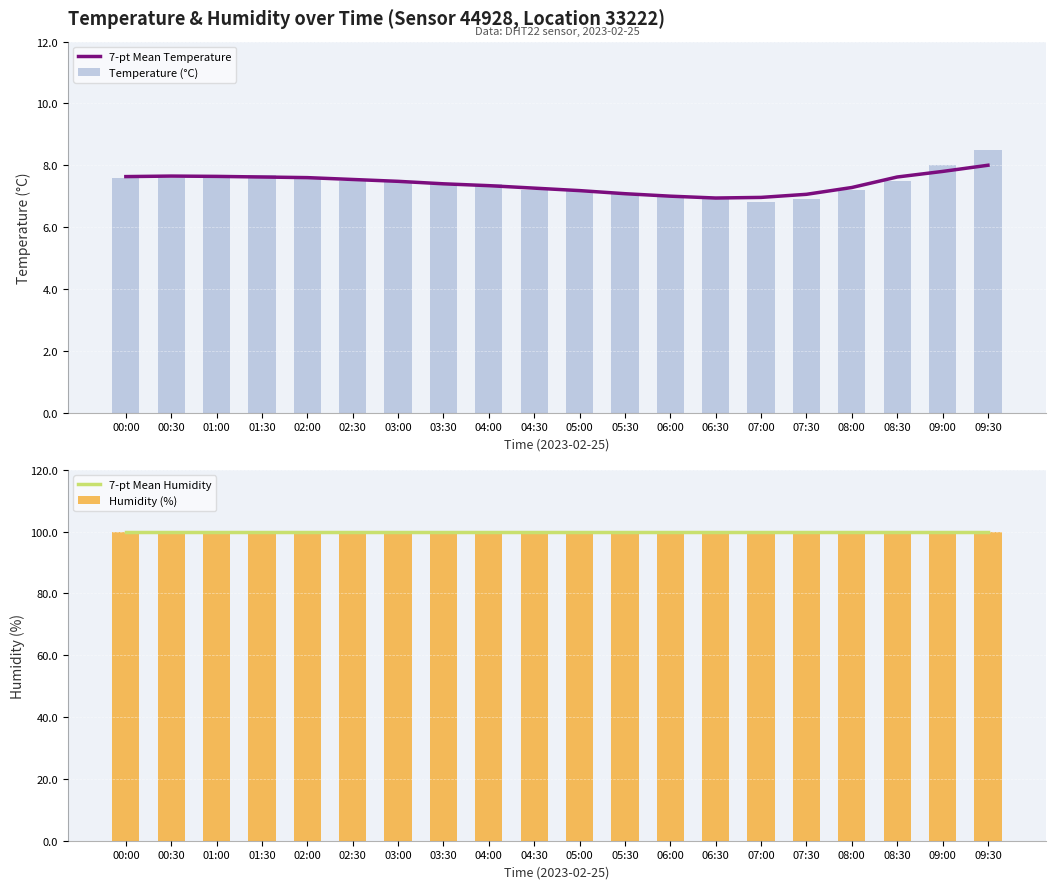

At which category is the sum across all series the highest?

09:30